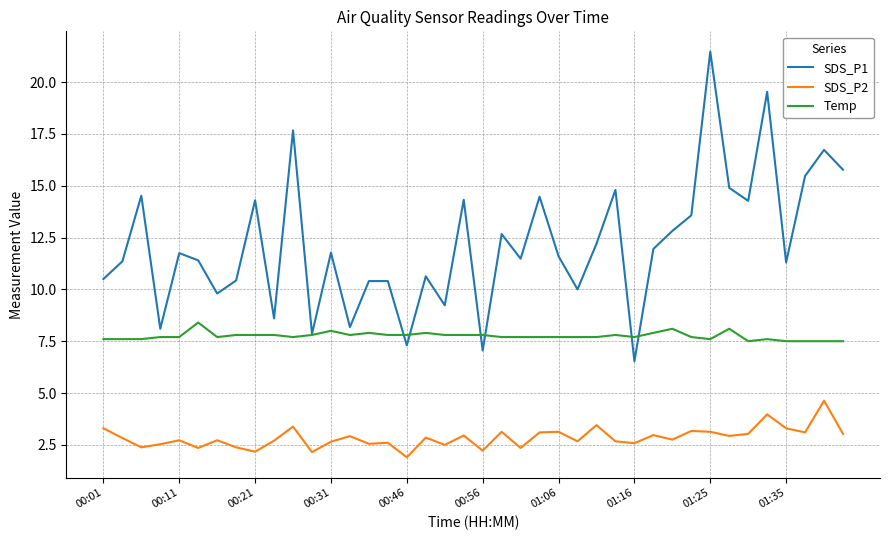

Rank the series by their maximum value, from highest to lowest.

SDS_P1, Temp, SDS_P2